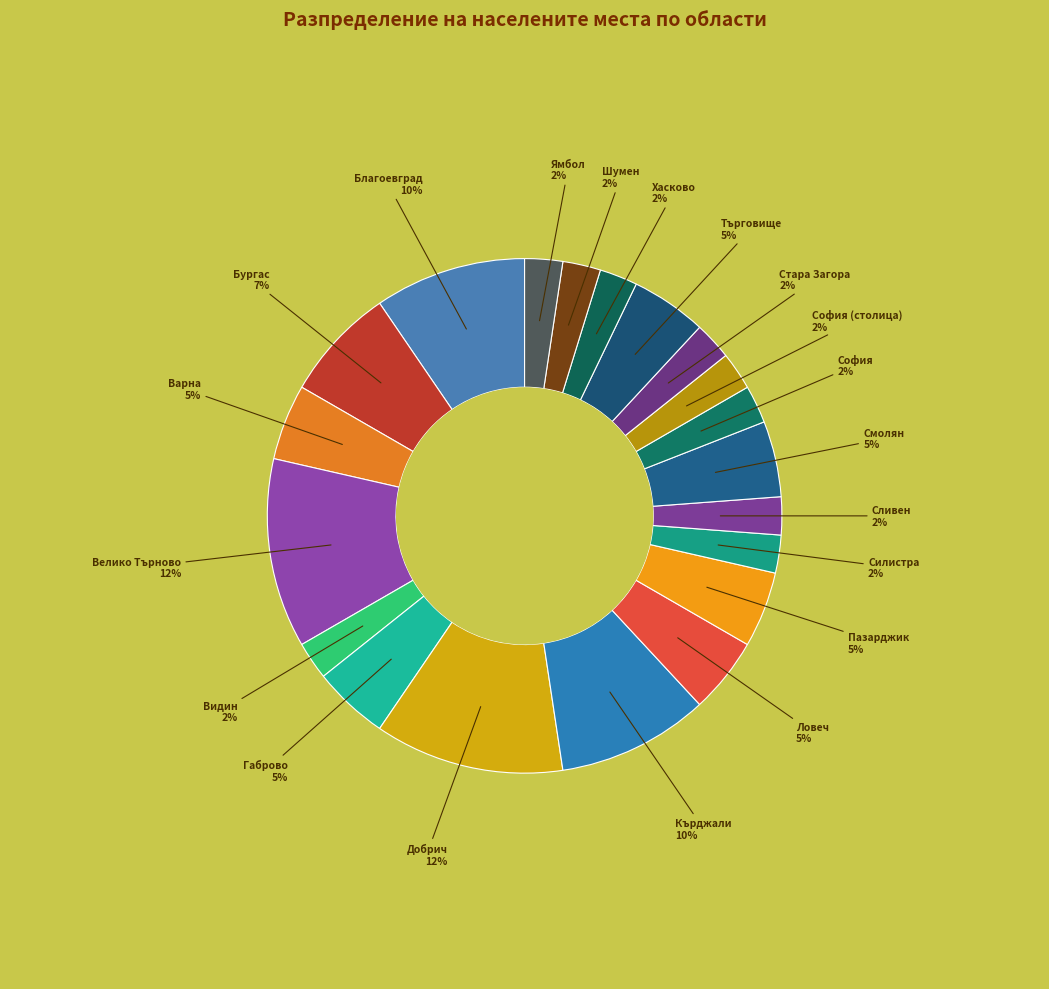

True or false: Варна accounts for 10% of the total.

False